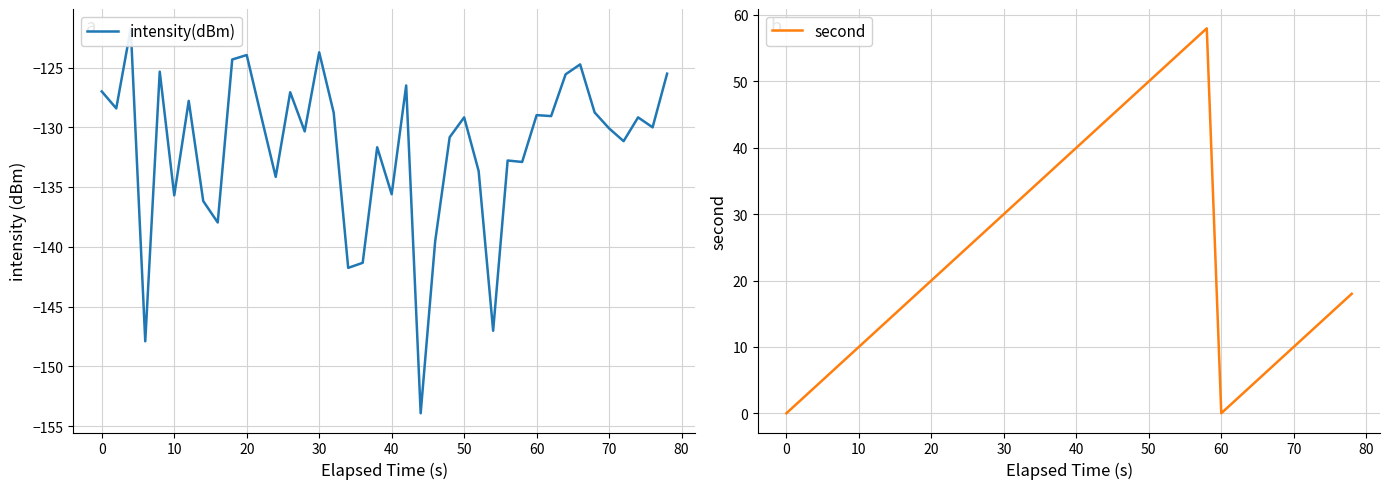

What is the value of the intensity(dBm) point at the 27th from the left?

-133.7